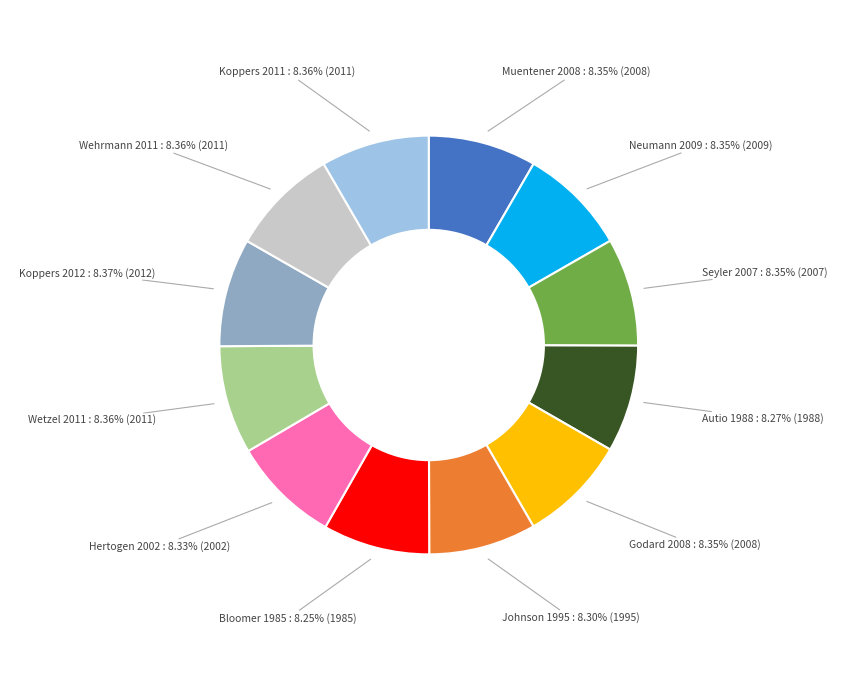

Do Neumann 2009 and Bloomer 1985 together represent more than half of the pie?

No